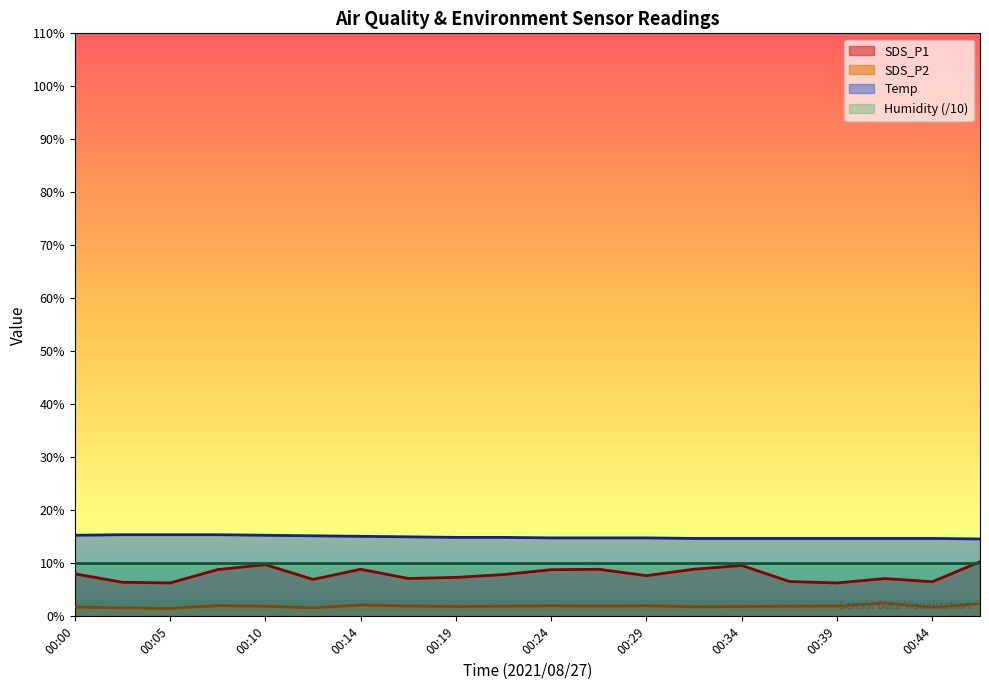

True or false: SDS_P2 has a value of 1.9 at 00:10.

True